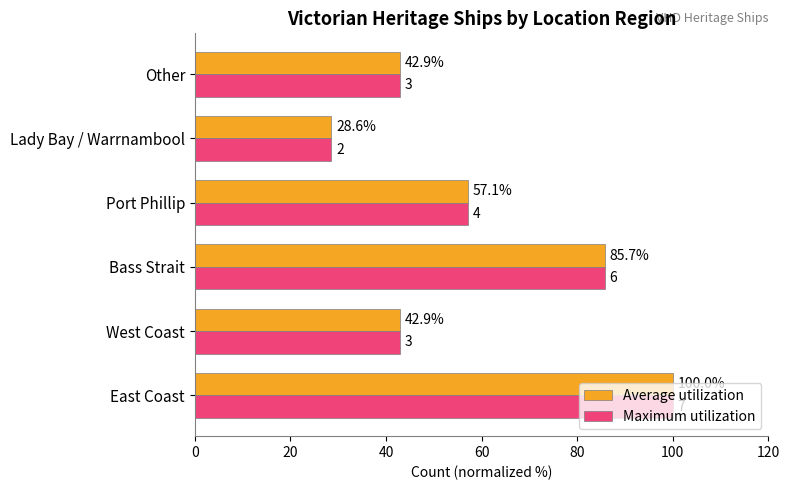

Which label corresponds to the smallest value in the chart?

Lady Bay / Warrnambool